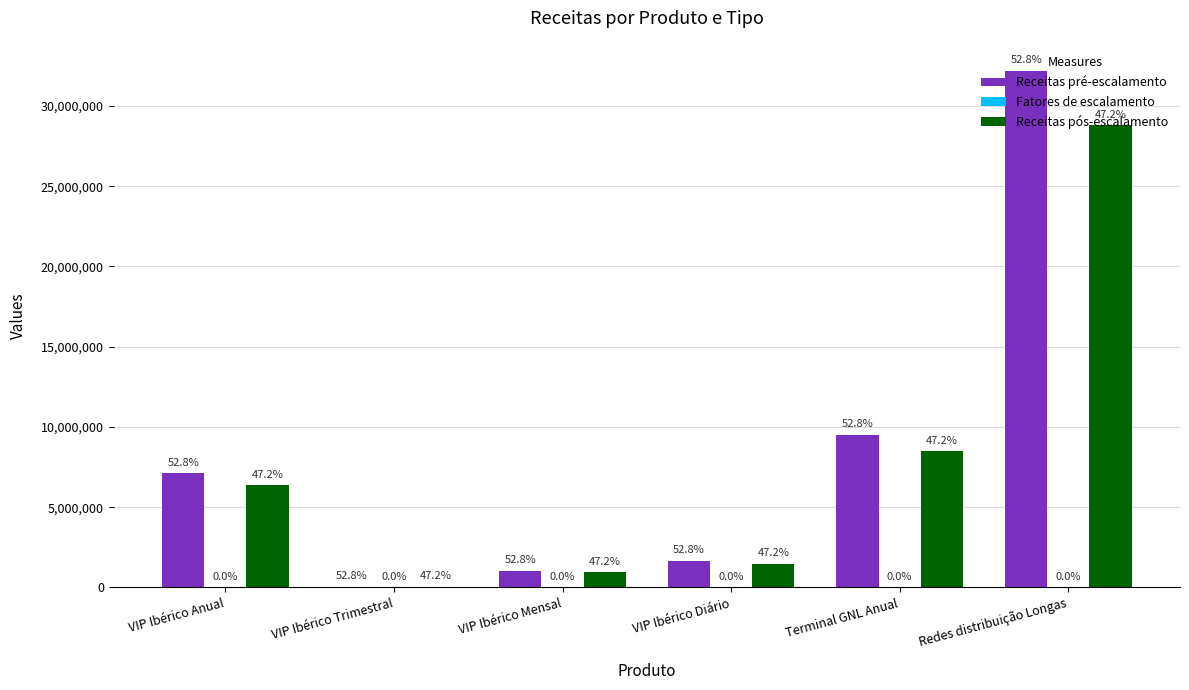

Are the bars grouped side by side (vs. stacked)?

Yes